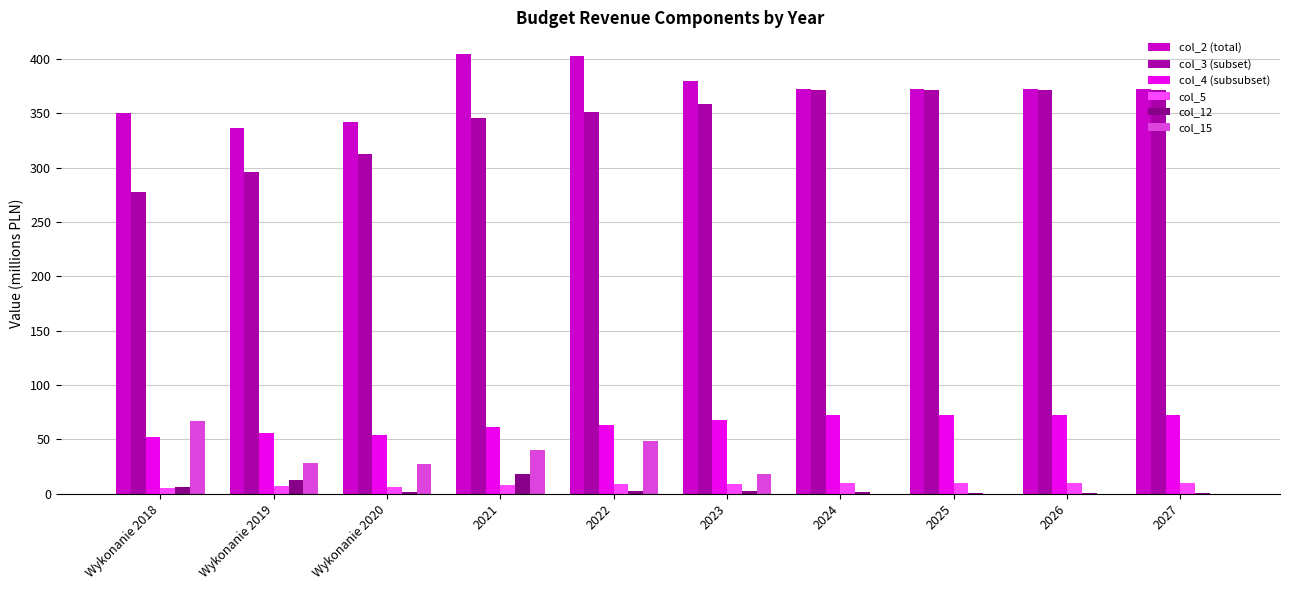

Is the value of col_12 at Wykonanie 2020 greater than the value of col_15 at Wykonanie 2018?

No